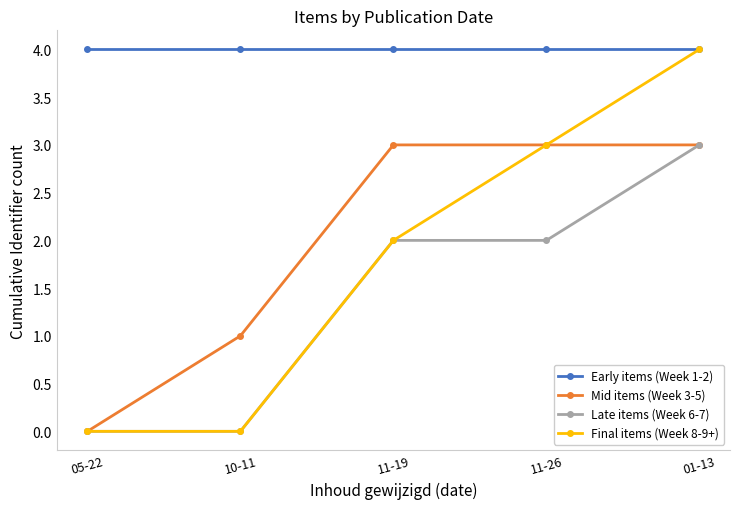

Which series has the largest total across all categories?

Early items (Week 1-2)